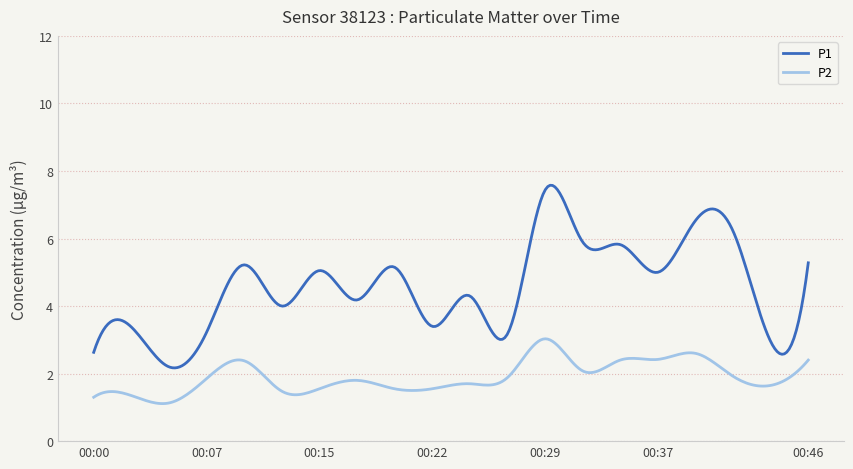

True or false: P2 and P1 cross at least once.

False